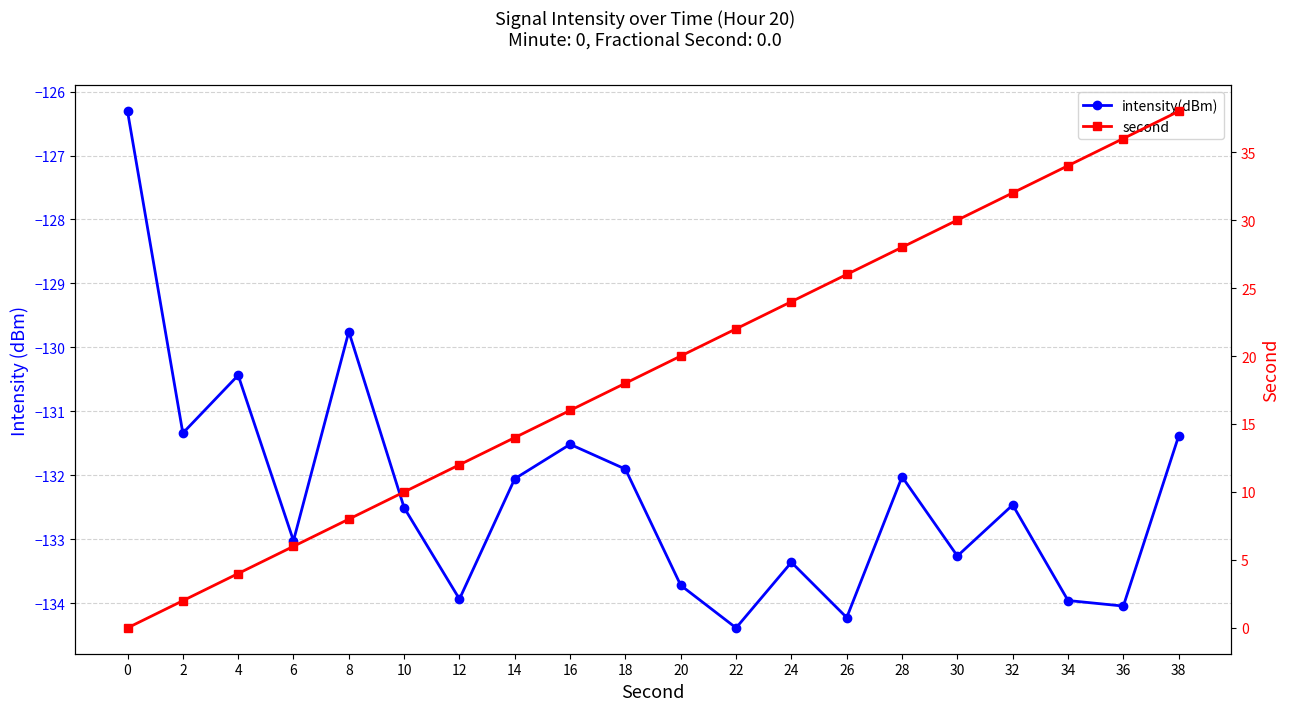

True or false: second and intensity(dBm) cross at least once.

False